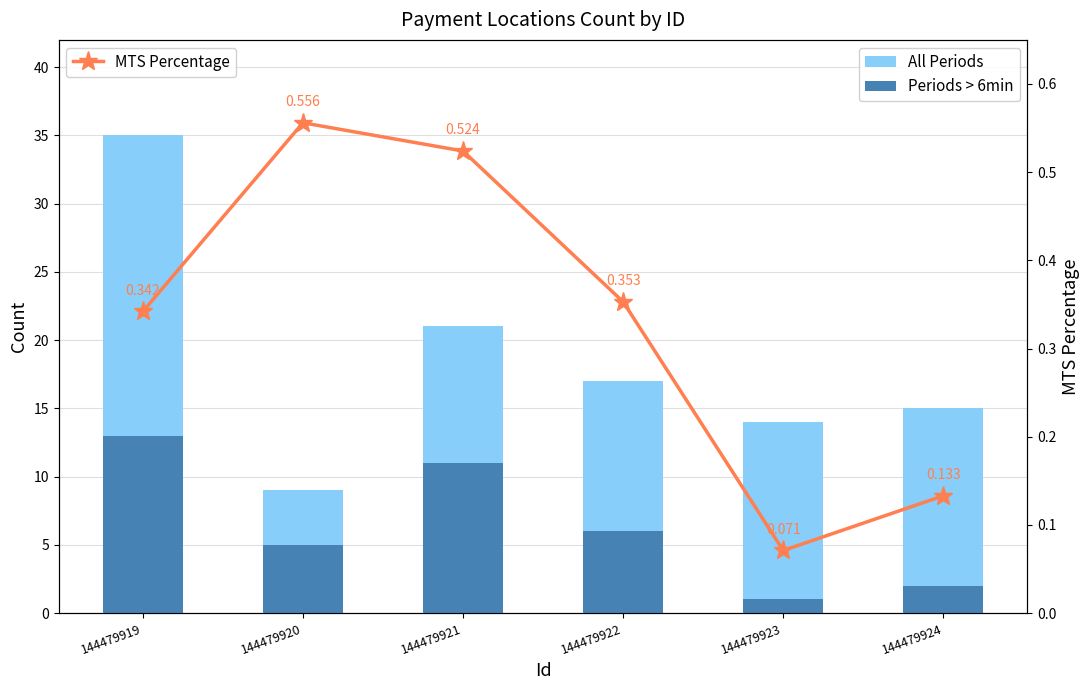

Reading right to left, list all the values displayed in this chart.

All Periods: 15.0	14.0	17.0	21.0	9.0	35.0
Periods > 6min: 2.0	1.0	6.0	11.0	5.0	13.0
MTS Percentage: 0.1	0.1	0.4	0.5	0.6	0.3